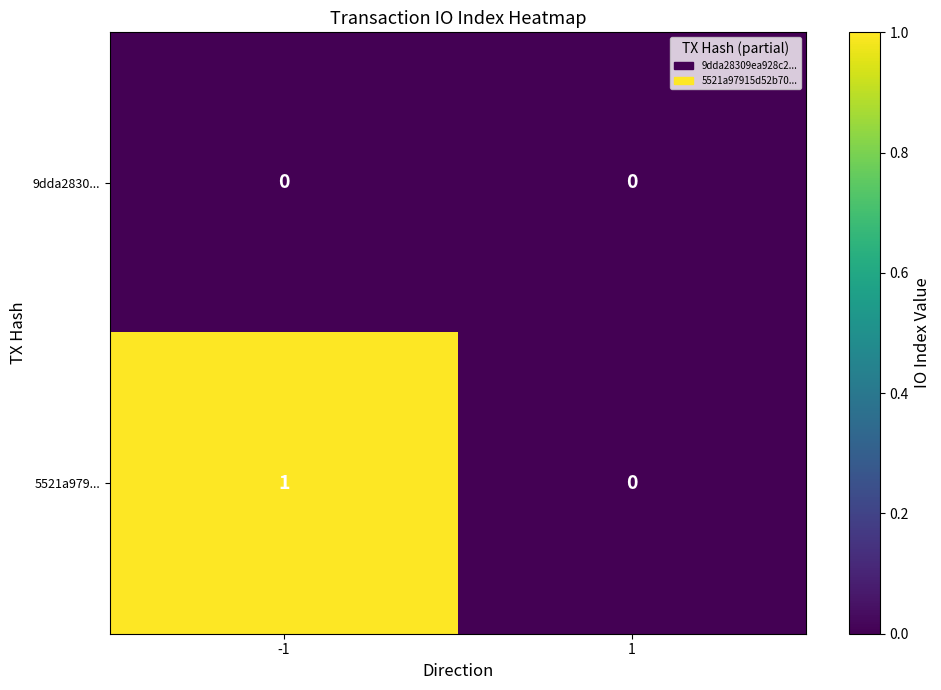

Between -1 and 1, which series saw the biggest shift?

5521a979...